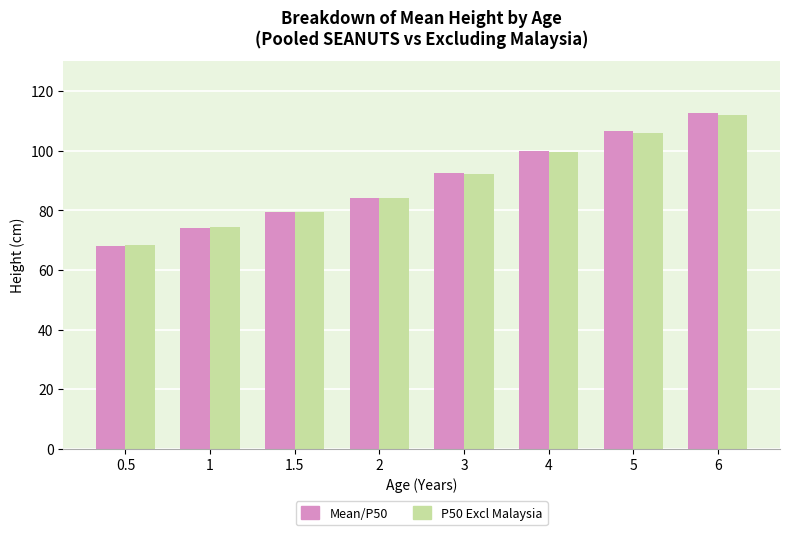

Which category has the highest value across all series?

6